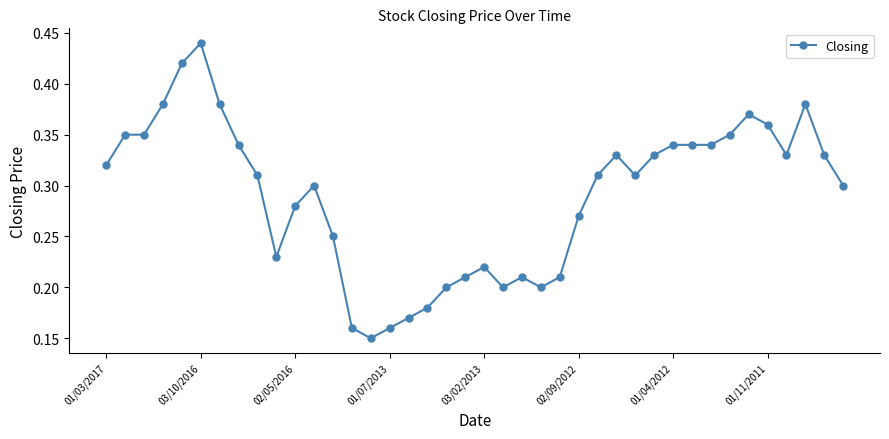

True or false: there are more than 0 points higher than both neighbors.

True